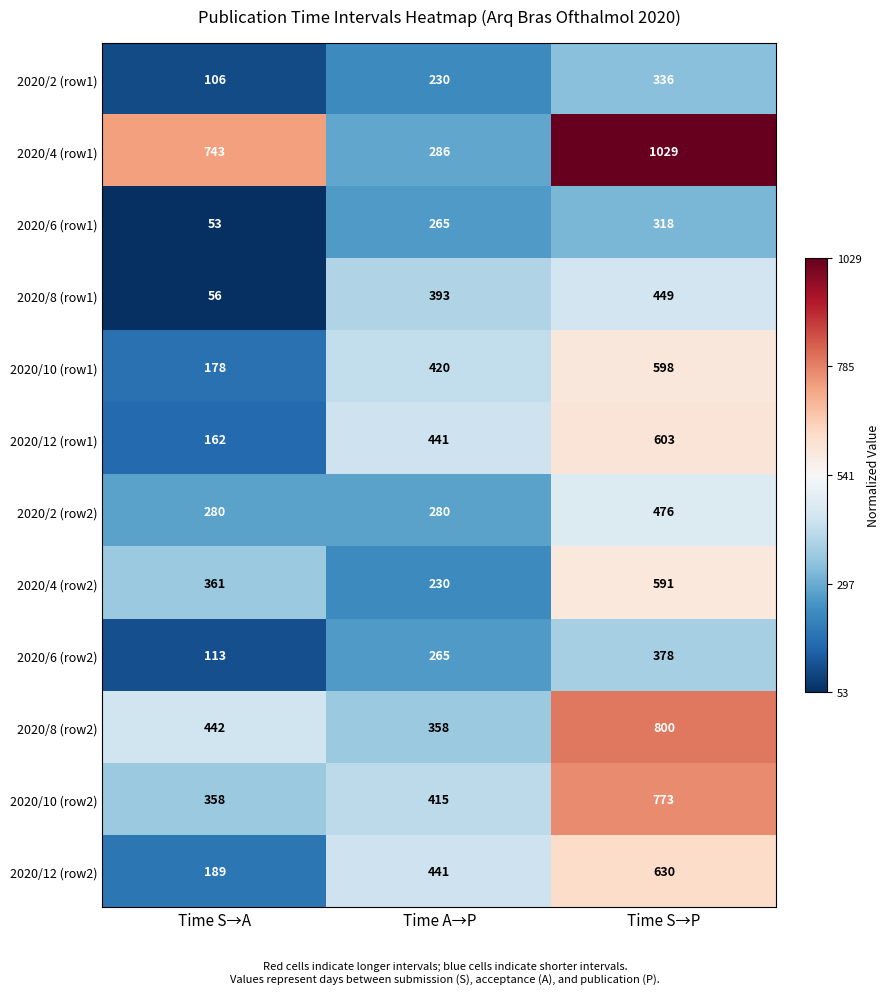

What is the maximum value for 2020/6 (row1)?

318